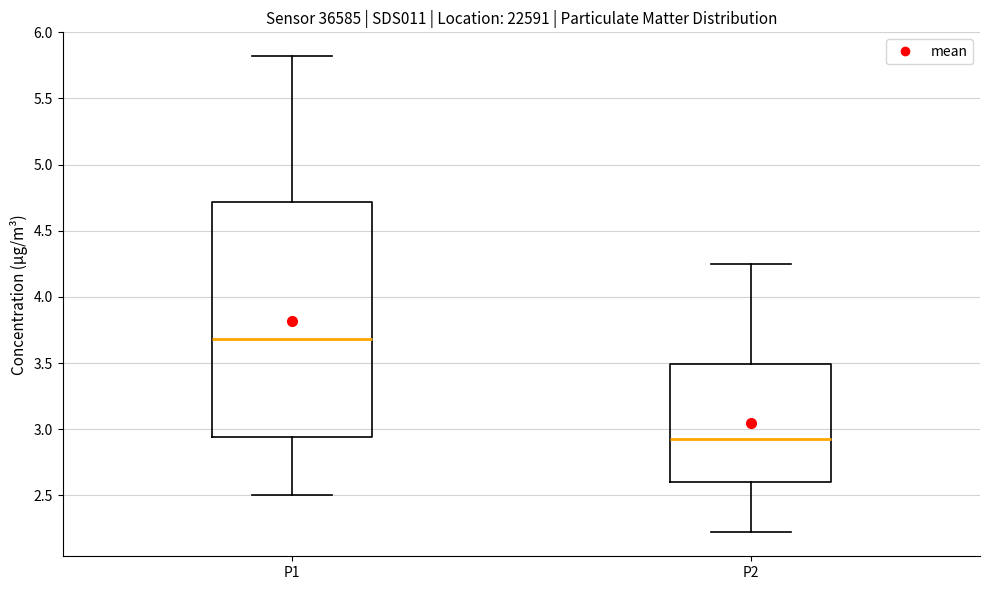

Where does the median line of the box for P1 sit on the y-axis? The values are not printed on the chart, so give them approximately, as read against the axis.

3.70